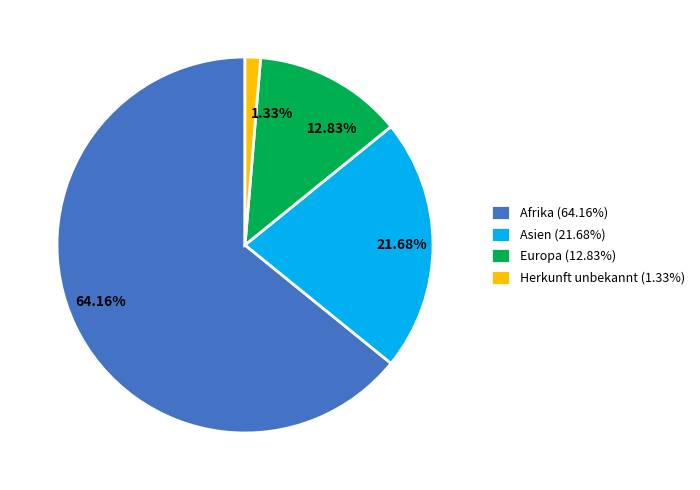

Between 21.68% and 64.16%, which is larger?

64.16%